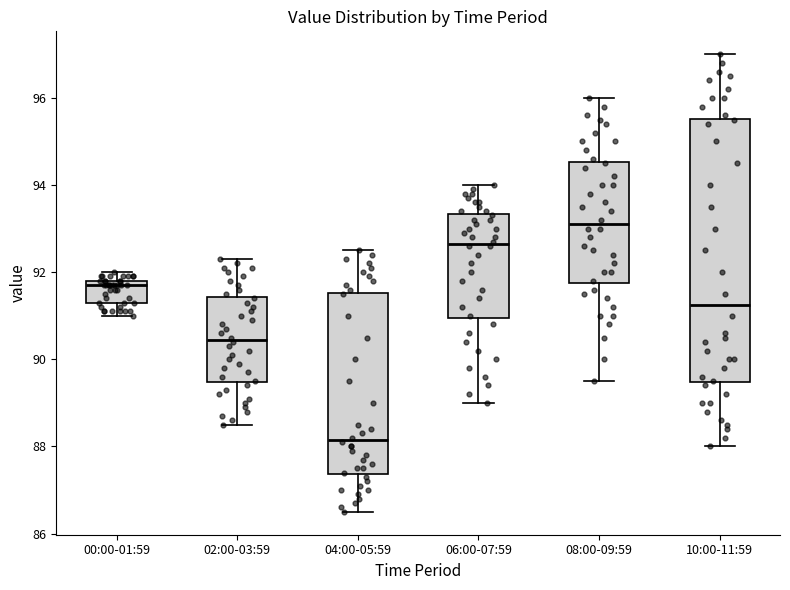

Which box's median line is the highest?

08:00-09:59